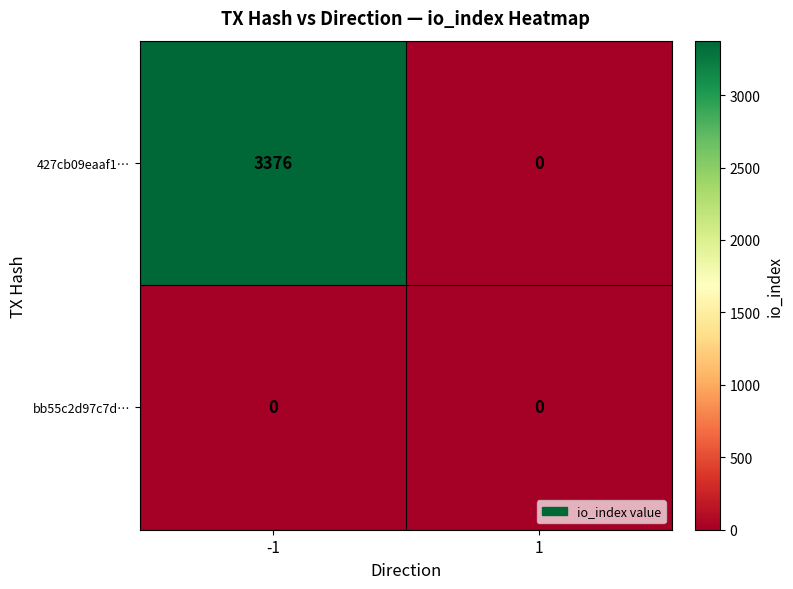

Is it true that bb55c2d97c7d… equals 0 at -1?

True